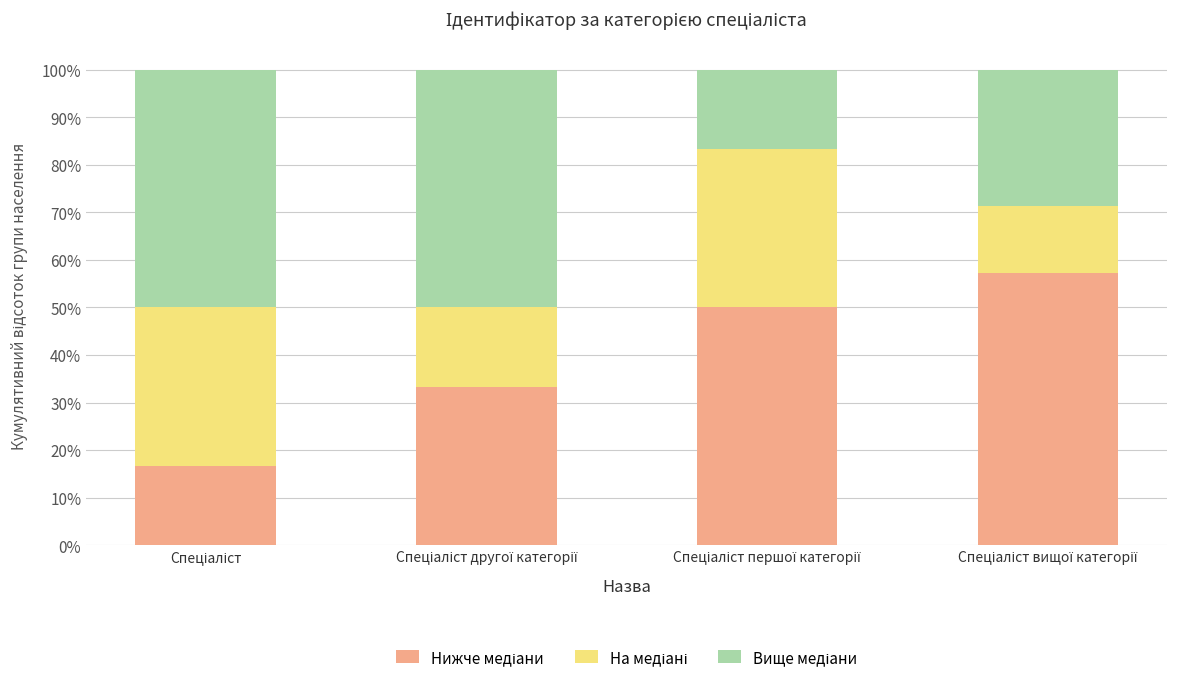

How many bars are there in total?

4